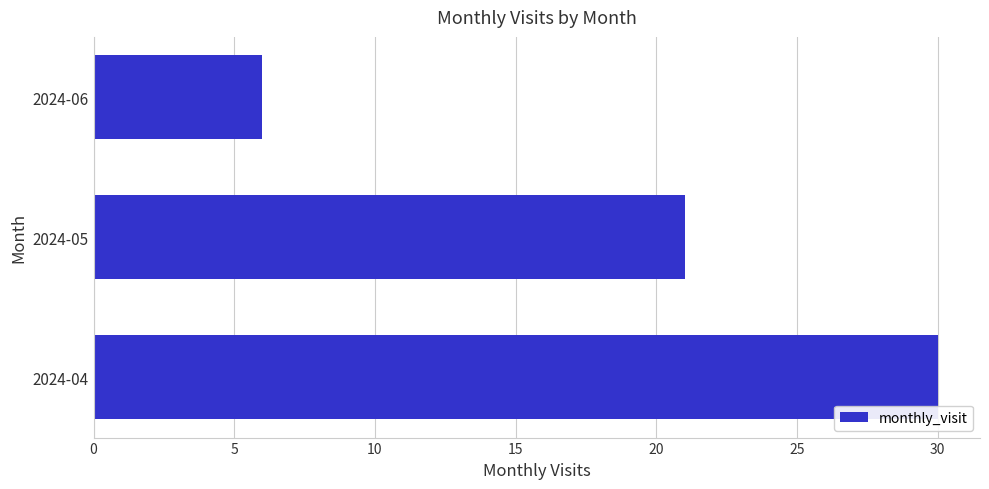

Reading top to bottom, transcribe all the data shown in this chart.

6	21	30